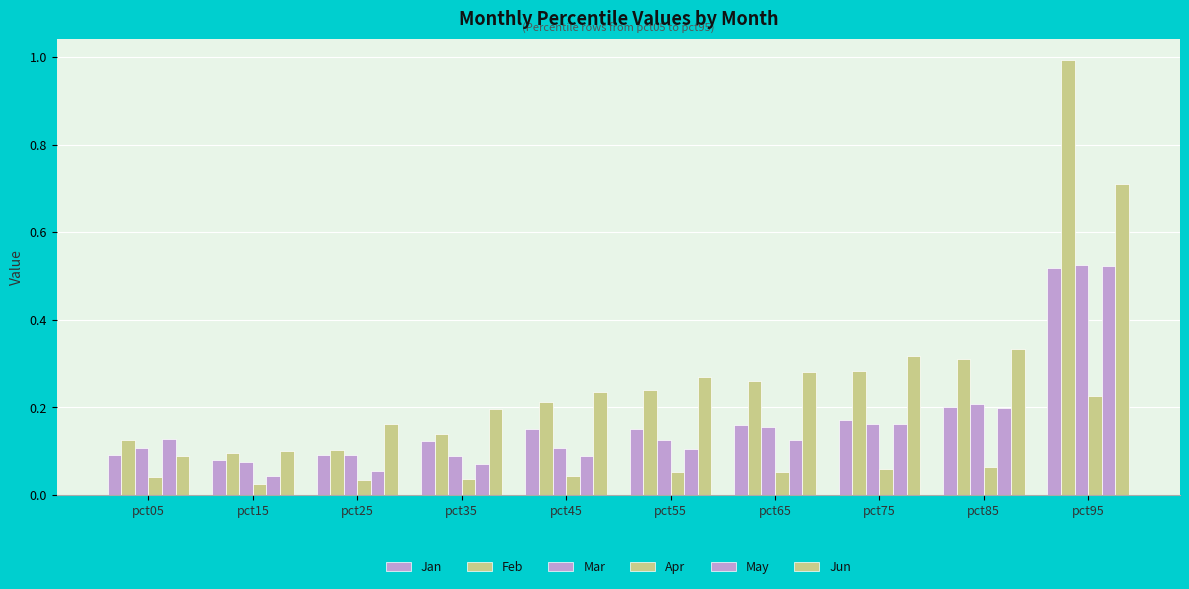

How many groups of bars are there?

10